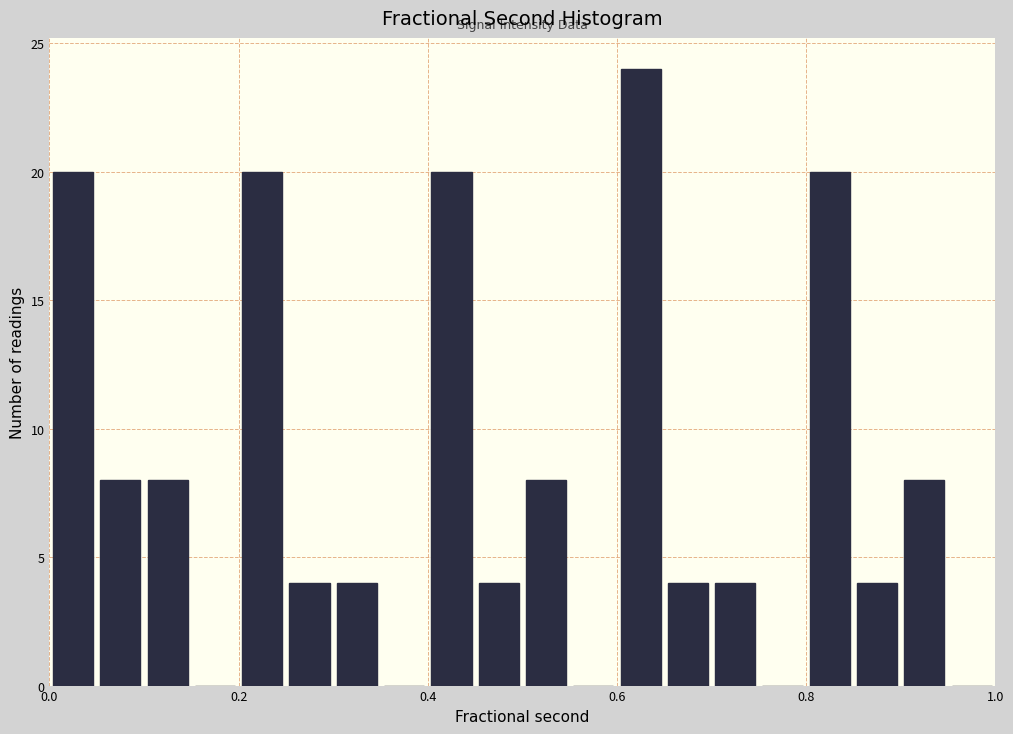

Read against the x-axis, roughly where is the centre of the tallest bar?

0.62